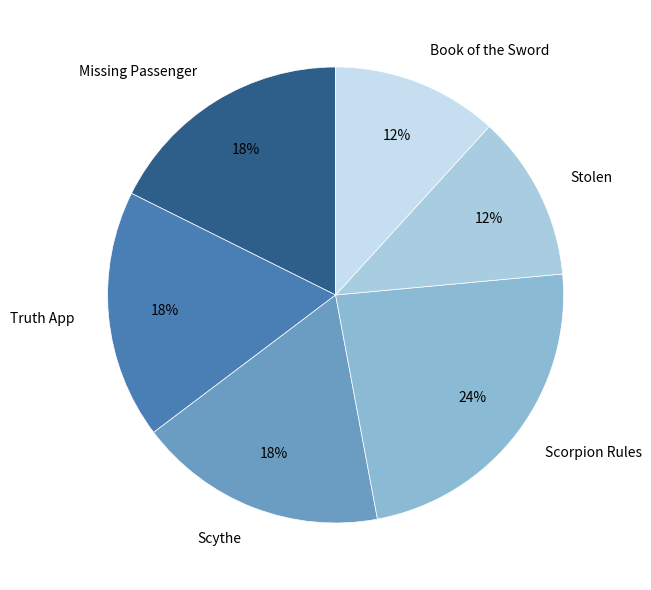

Is it true that Stolen is 6% of the pie?

False